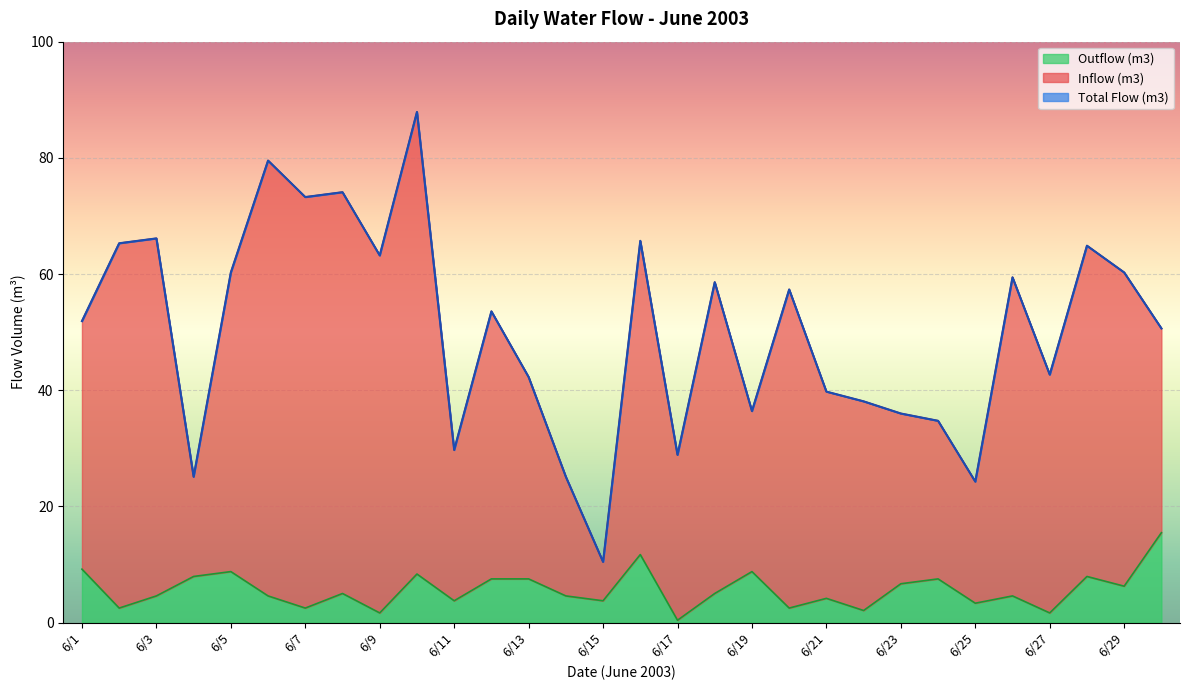

What is the total value across all series at 6/1?

113.0